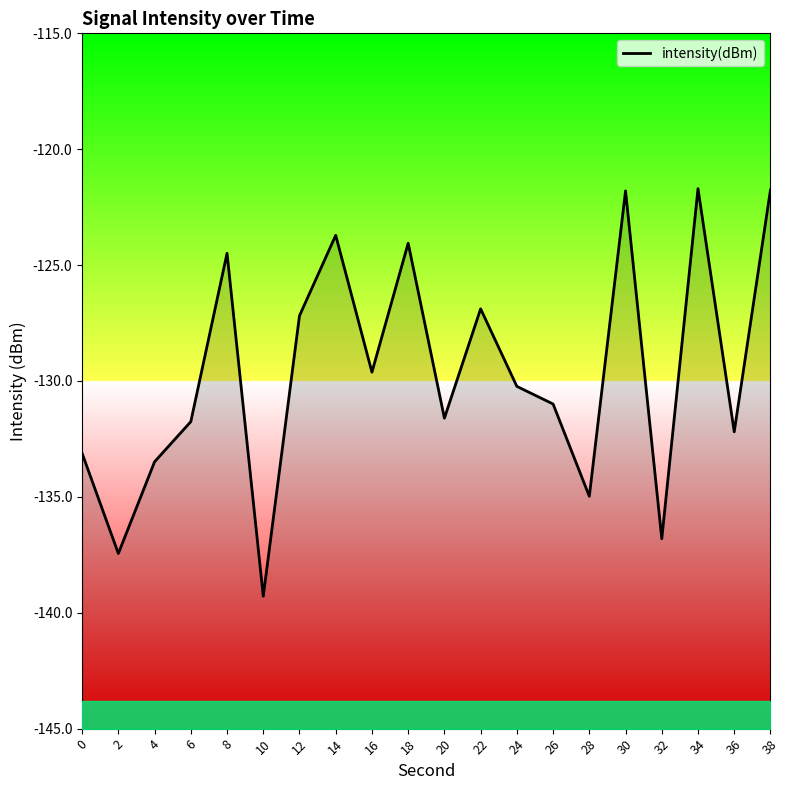

True or false: the data shows -230.3 at 6.

False